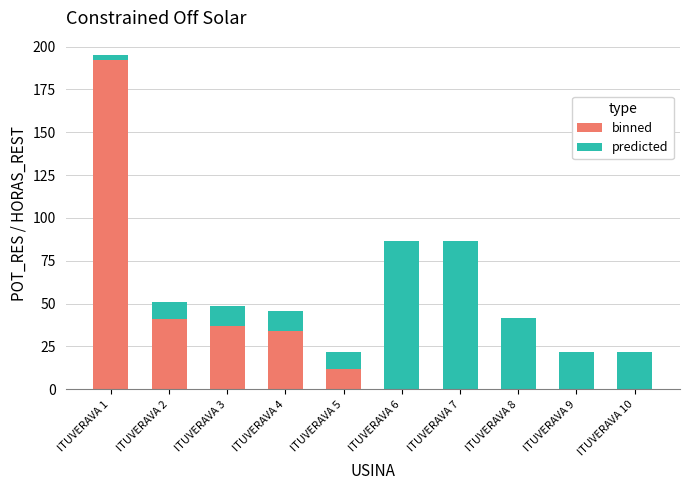

Where is binned nearest to the value 96?

ITUVERAVA 2